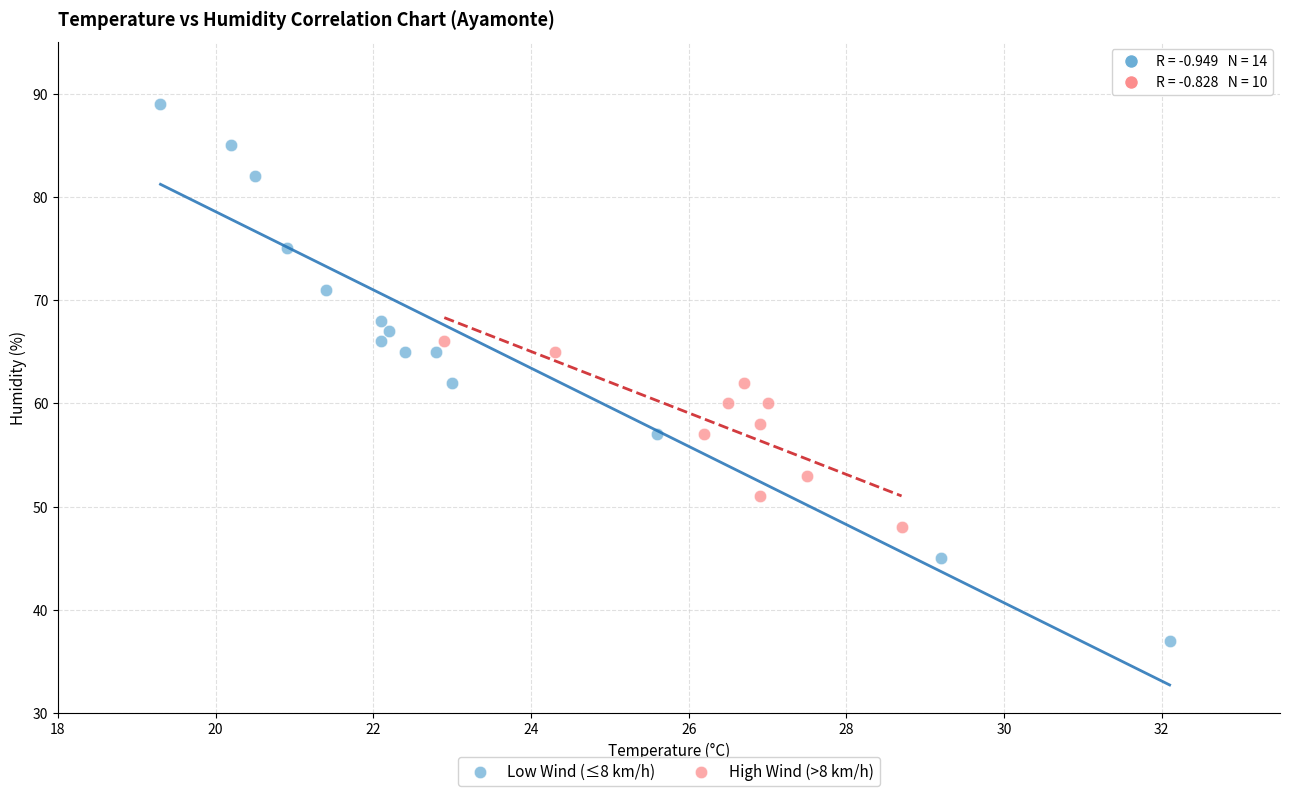

Which series reaches the minimum Y coordinate?

Low Wind (≤8 km/h)